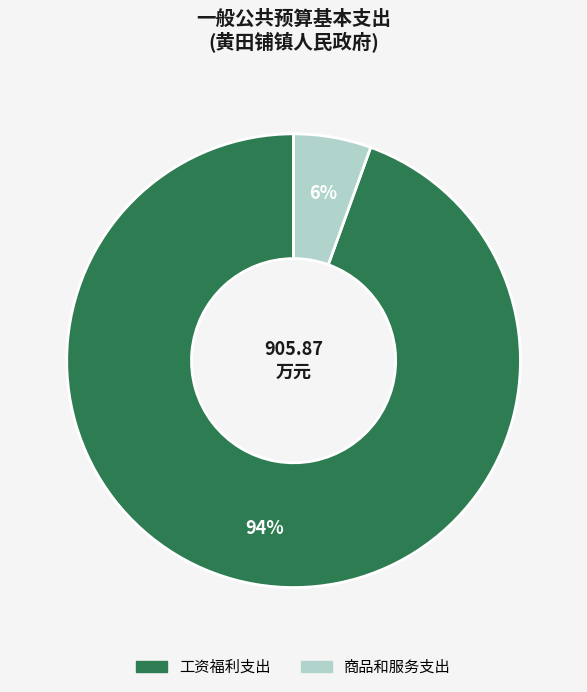

To the nearest percent, what is the average slice percentage?

50%